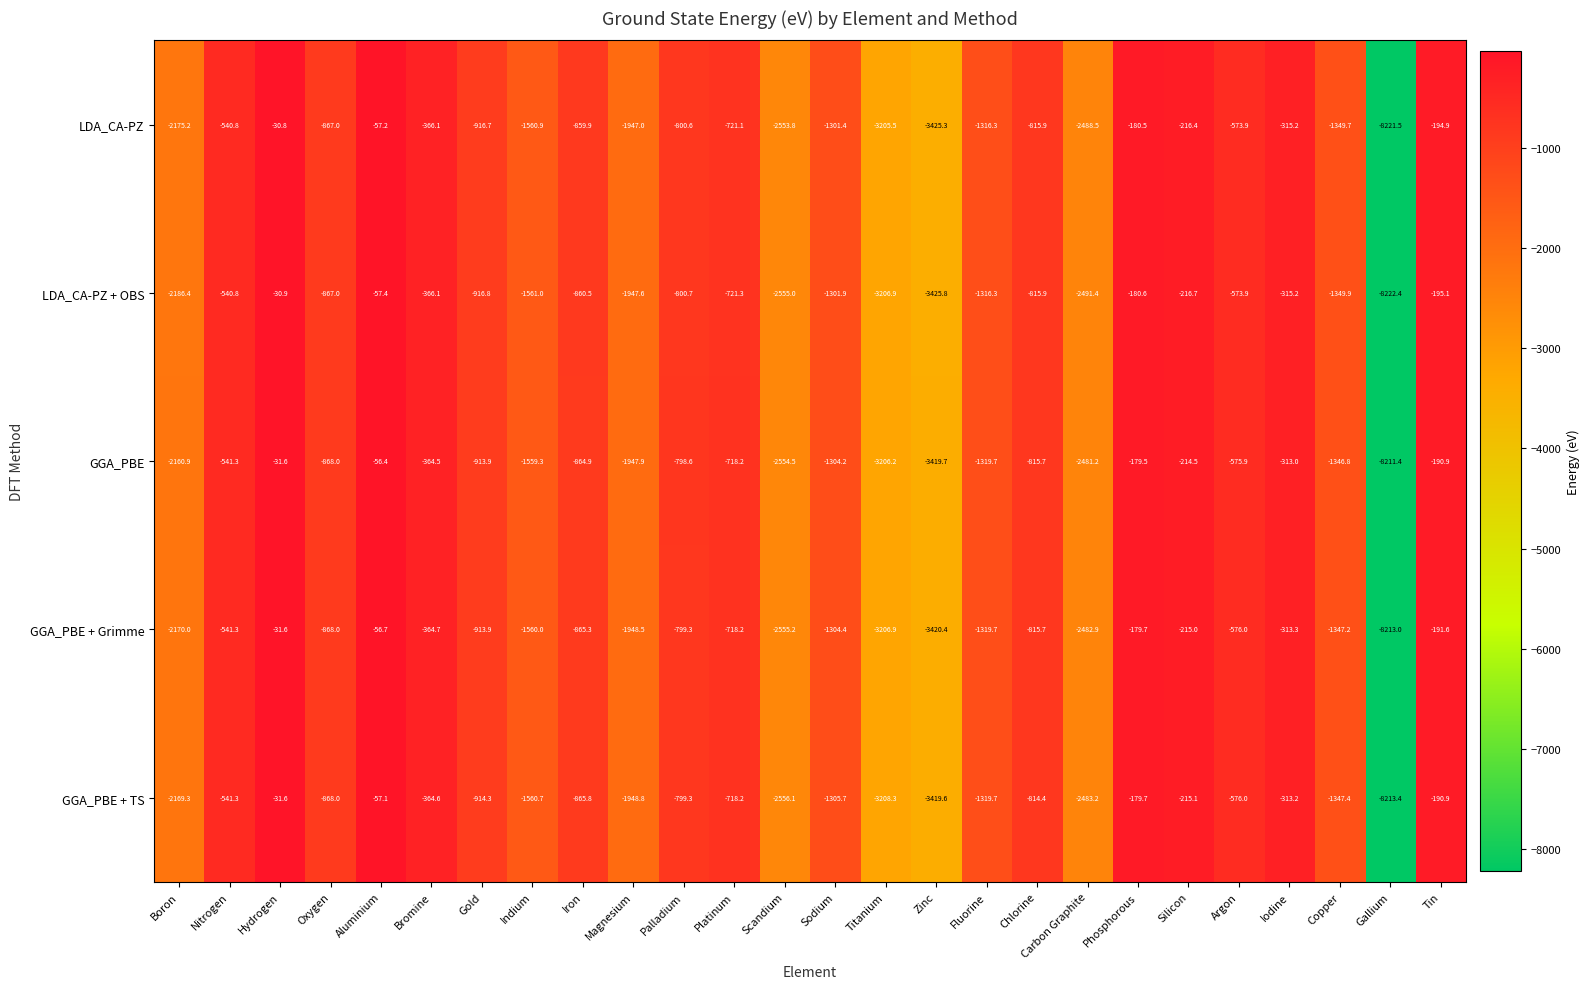

Which label corresponds to the largest value in the chart?

Hydrogen